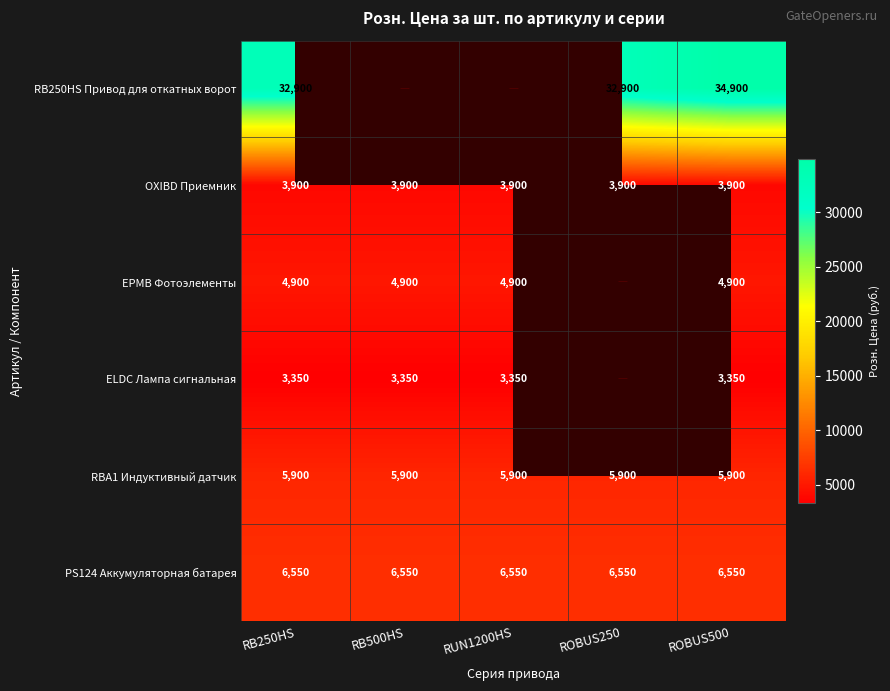

Which has a higher value, ROBUS250 or RB250HS?

ROBUS250